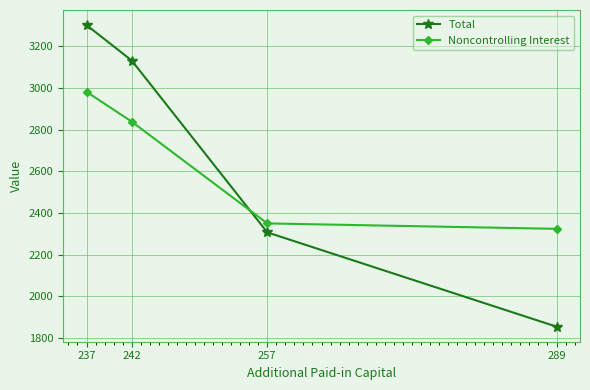

The value of Total at 242 is 1837. True or false?

False